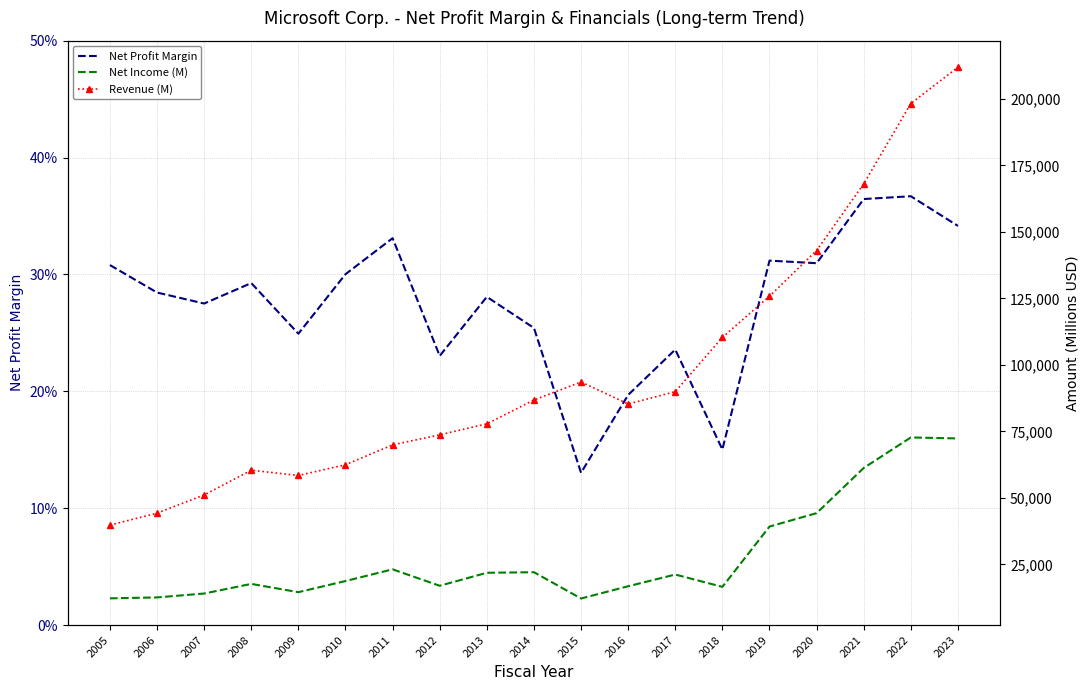

Is the value of Net Profit Margin at 2020 greater than the value of Revenue (M) at 2010?

No